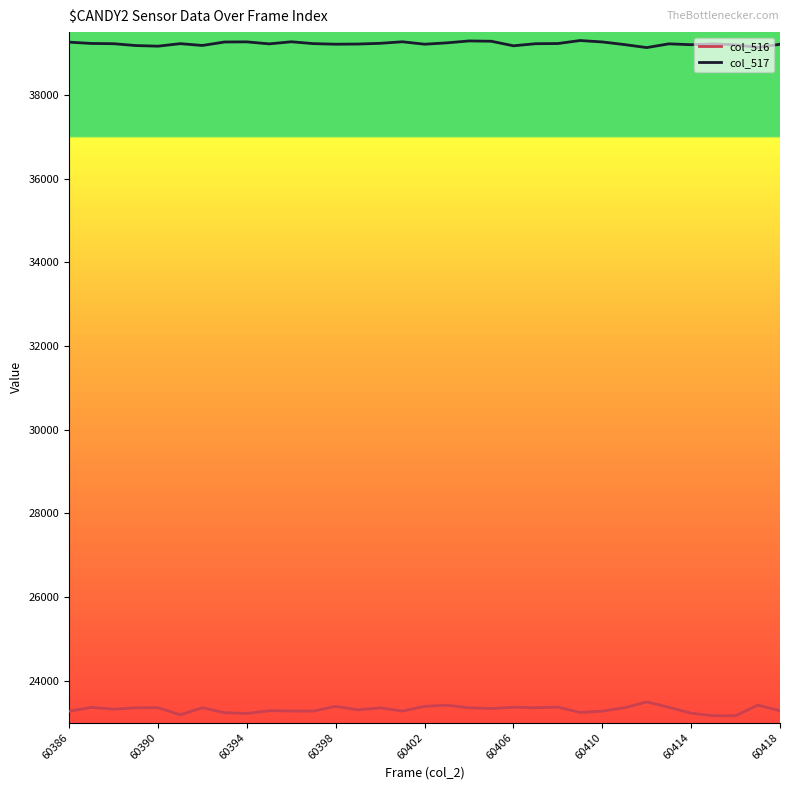

List the series in order of their peak value, lowest first.

col_516, col_517